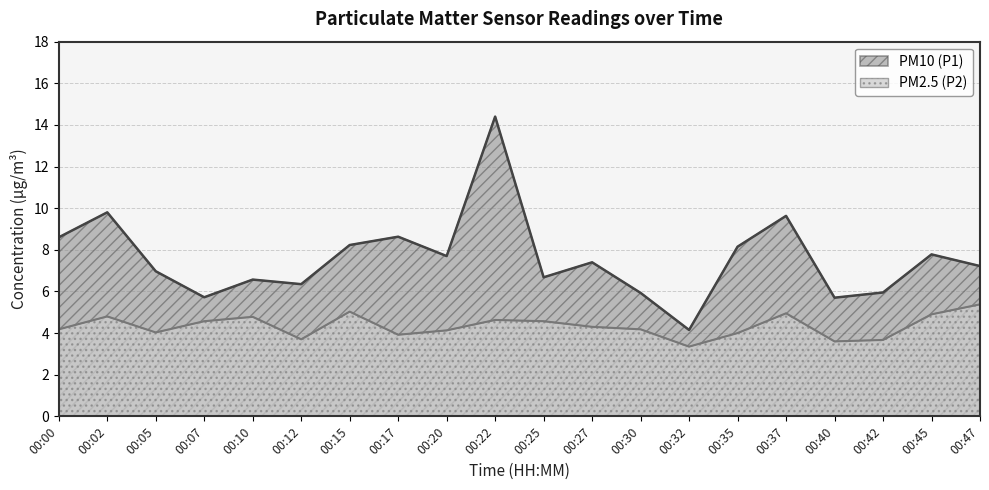

What is the approximate value of PM10 (P1) at 00:17?

8.6